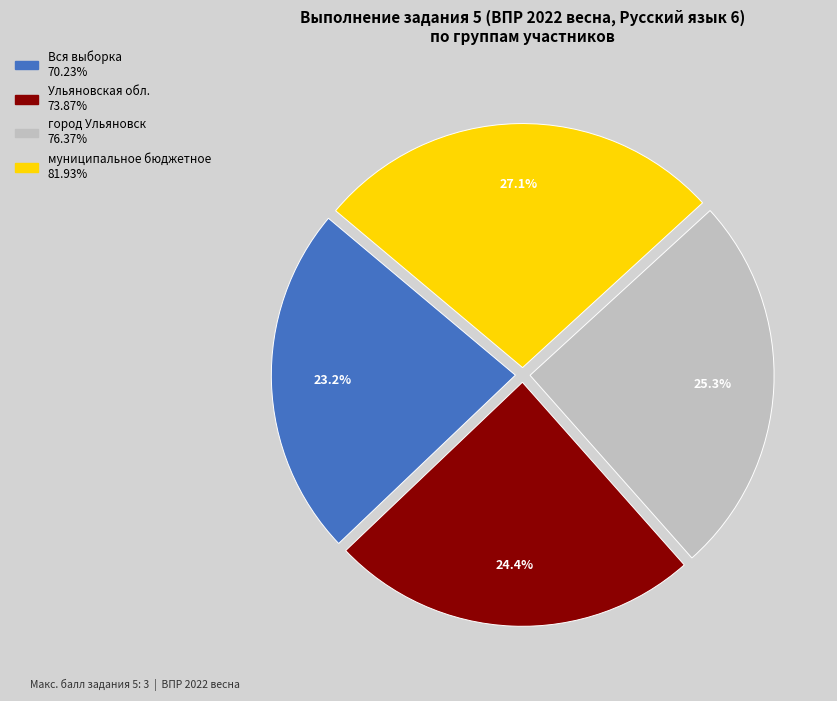

To the nearest percent, what portion does Ульяновская обл. represent?

24%